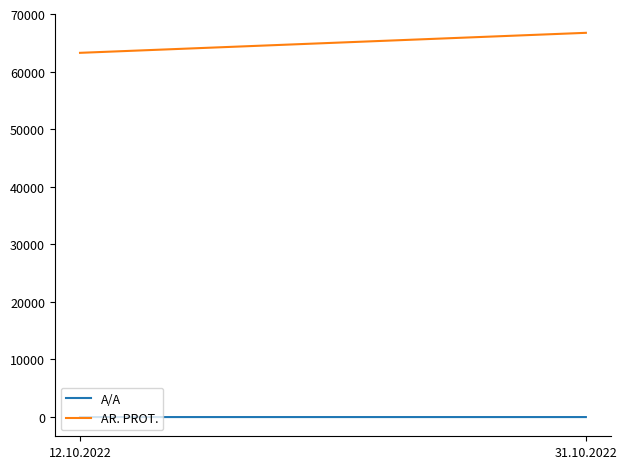

Between 12.10.2022 and 31.10.2022, which is larger?

31.10.2022